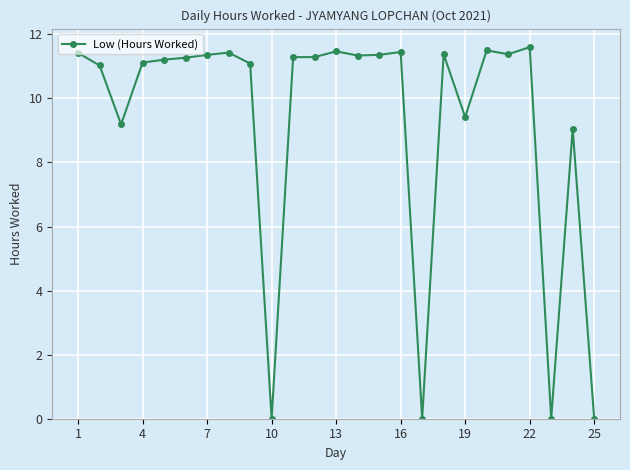

What is the sum of all values?

231.7